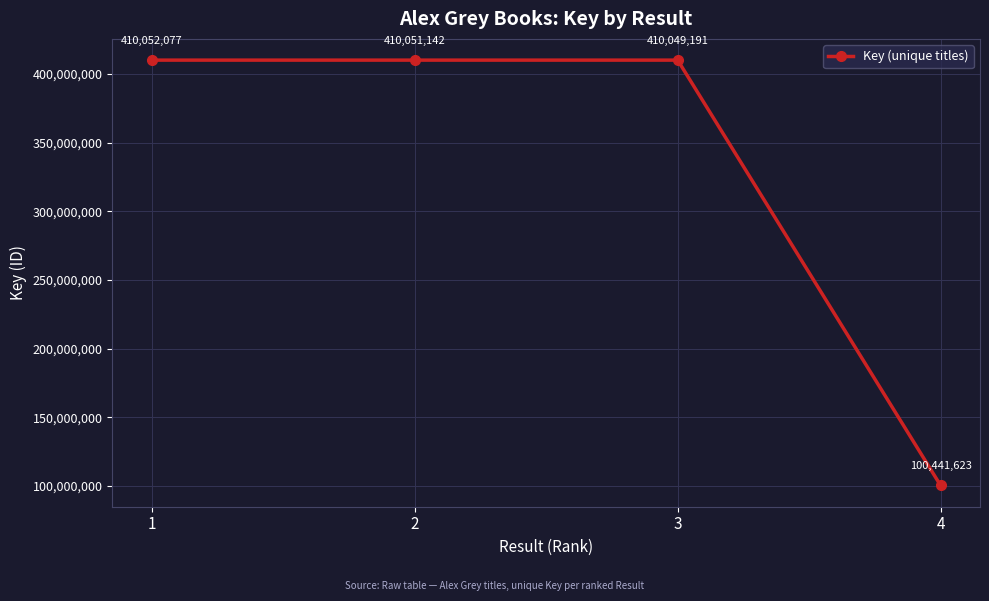

Between 3 and 2, which is larger?

2